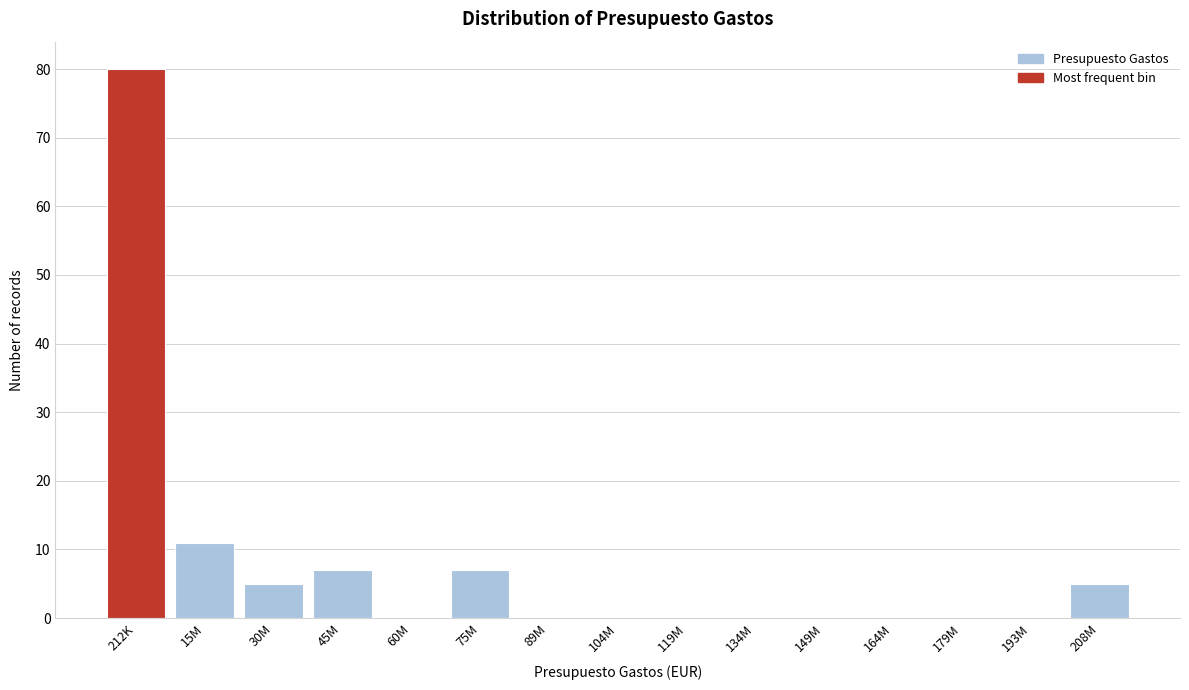

Reading left to right, extract all data points from this chart.

212K=80	15M=11	30M=5	45M=7	60M=0	75M=7	89M=0	104M=0	119M=0	134M=0	149M=0	164M=0	179M=0	193M=0	208M=5